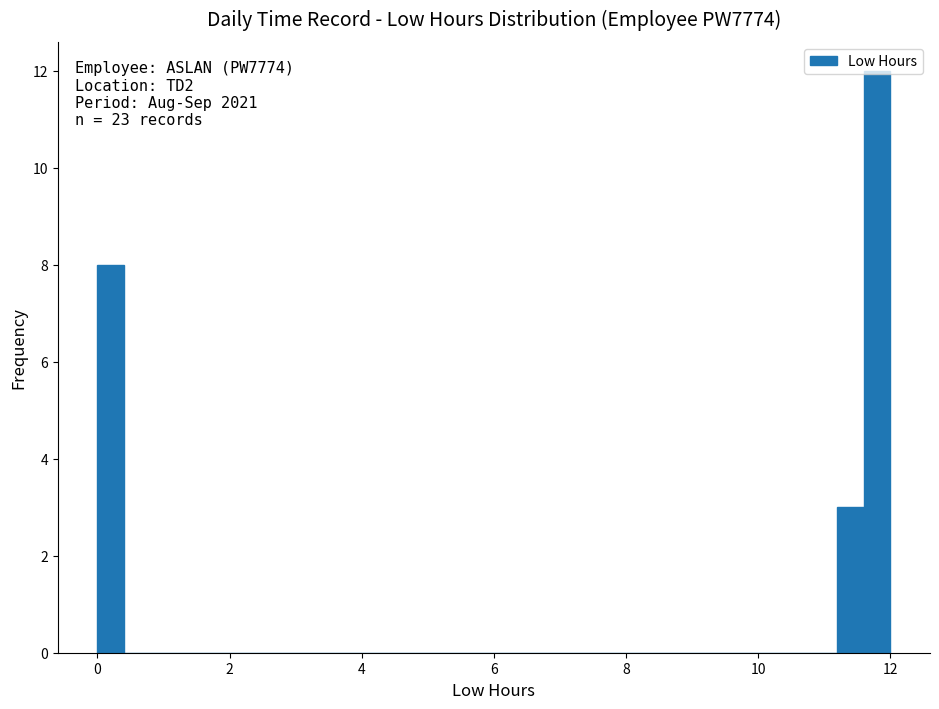

Around what value on the x-axis is the tallest bar? Give the approximate position of its centre, as read against the axis.

11.8